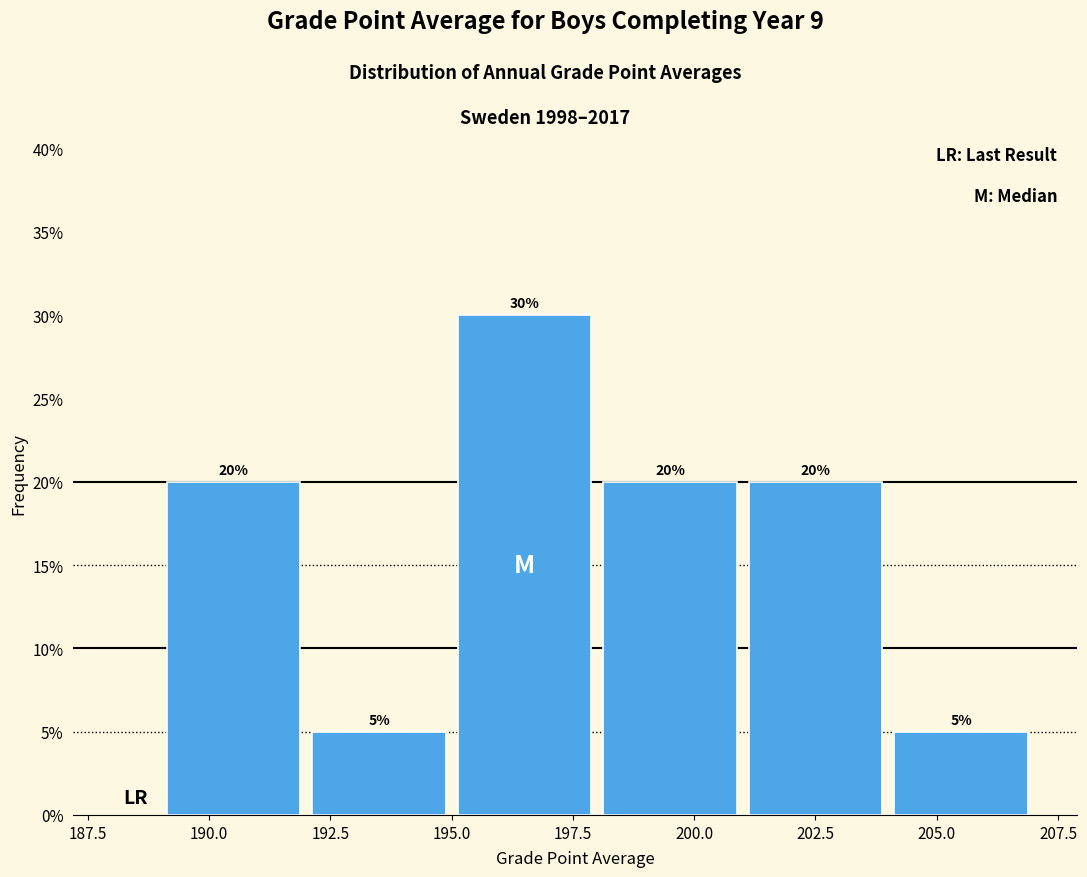

Which range on the x-axis has the tallest bar?

195 to 198